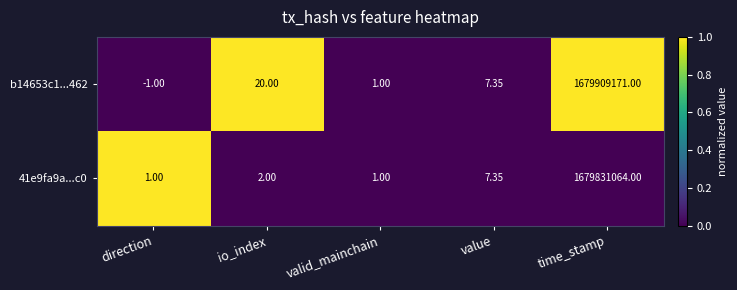

At which label is b14653c1...462 closest to 839954585?

io_index